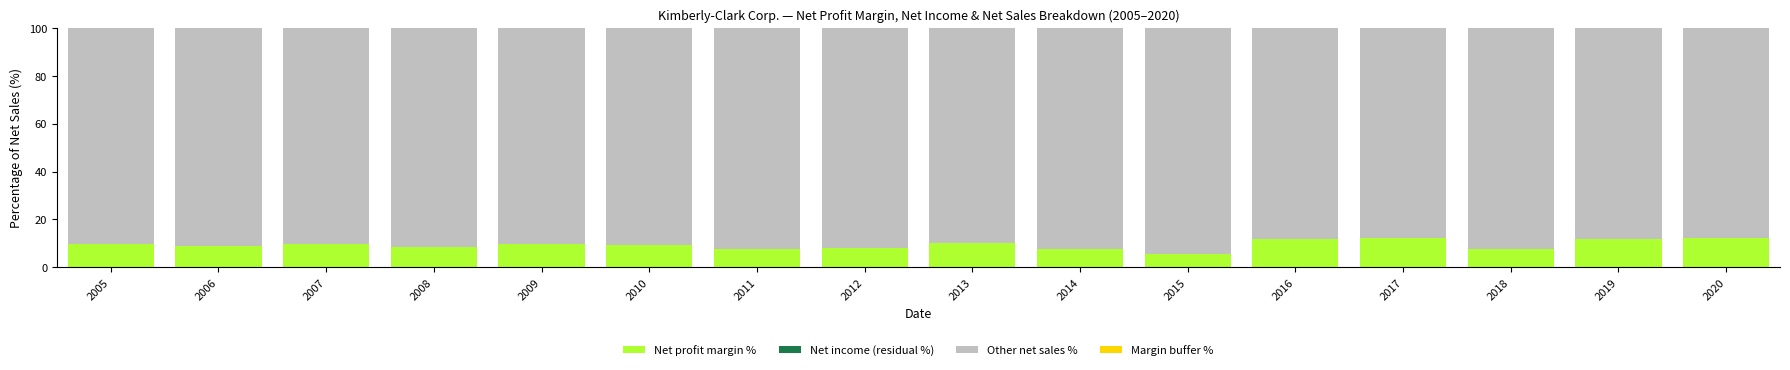

Between 2011 and 2020, which is larger?

2020